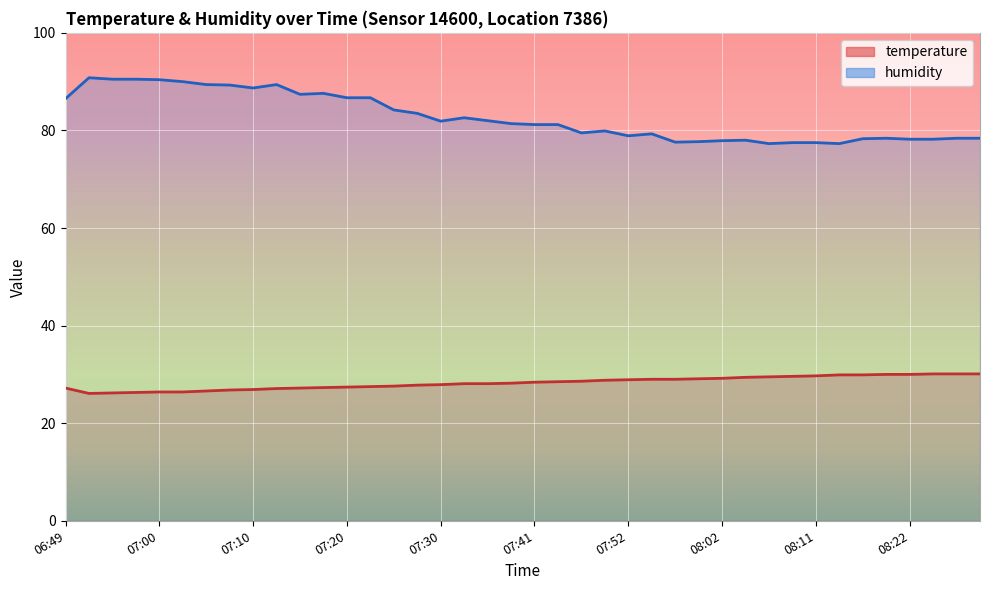

Which label corresponds to the smallest value in the chart?

06:52